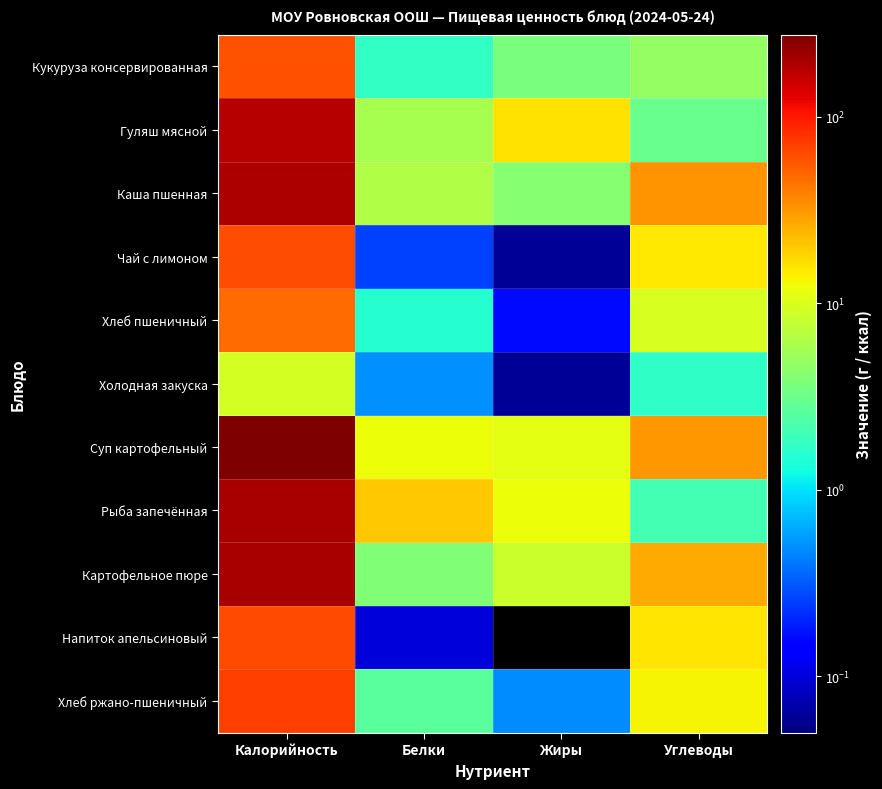

Reading right to left, extract all data points from this chart.

Кукуруза консервированная: Углеводы=4.8	Жиры=3.7	Белки=1.7	Калорийность=59.6
Гуляш мясной: Углеводы=3.1	Жиры=16.3	Белки=5.9	Калорийность=182.5
Каша пшенная: Углеводы=32.3	Жиры=4.2	Белки=6.6	Калорийность=193.3
Чай с лимоном: Углеводы=15.2	Жиры=0.1	Белки=0.3	Калорийность=62.5
Хлеб пшеничный: Углеводы=9.8	Жиры=0.2	Белки=1.5	Калорийность=46.9
Холодная закуска: Углеводы=1.7	Жиры=0.1	Белки=0.5	Калорийность=9.3
Суп картофельный: Углеводы=31.5	Жиры=11.1	Белки=12.4	Калорийность=275.6
Рыба запечённая: Углеводы=2.1	Жиры=12.1	Белки=20.2	Калорийность=197.8
Картофельное пюре: Углеводы=26.7	Жиры=8.5	Белки=3.9	Калорийность=198.6
Напиток апельсиновый: Углеводы=15.7	Жиры=0.0	Белки=0.1	Калорийность=63.2
Хлеб ржано-пшеничный: Углеводы=13.7	Жиры=0.5	Белки=2.6	Калорийность=69.6